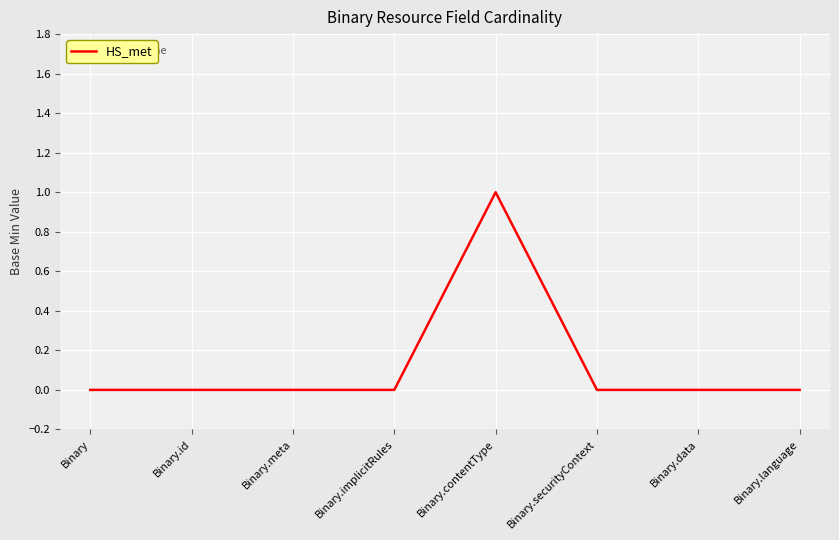

Reading left to right, what are all the values shown in this chart?

Binary=0	Binary.id=0	Binary.meta=0	Binary.implicitRules=0	Binary.contentType=1	Binary.securityContext=0	Binary.data=0	Binary.language=0